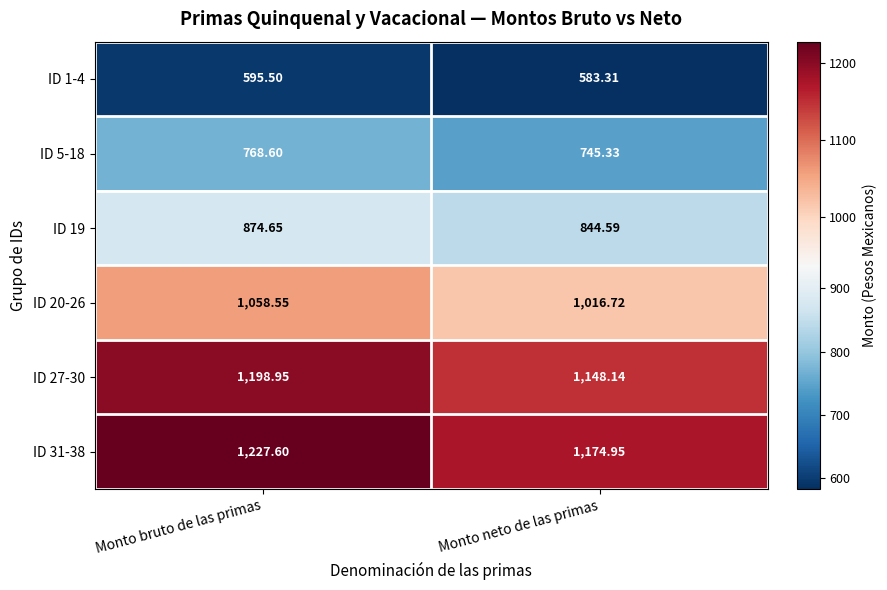

Which category has the lowest value across all series?

Monto neto de las primas